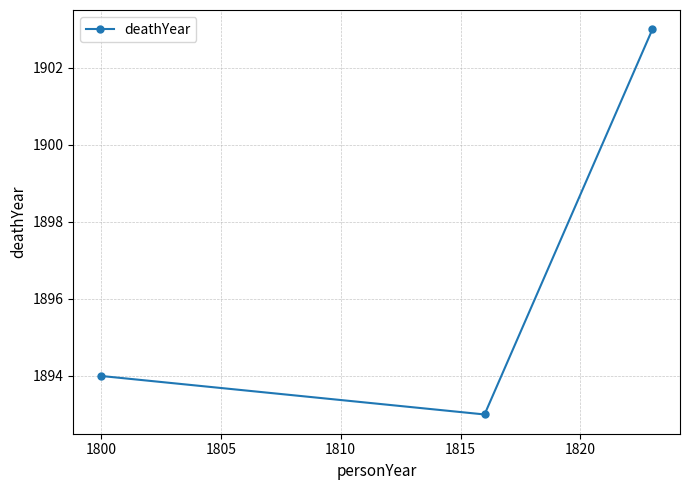

How many data points are above 1894?

1